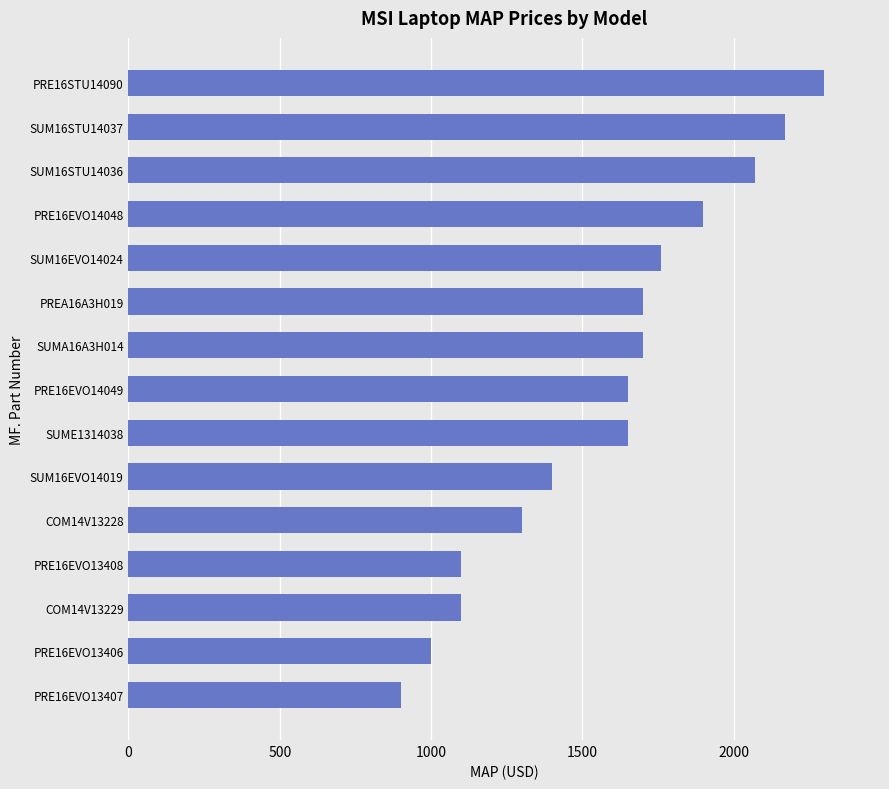

Count the number of data series in this chart.

1